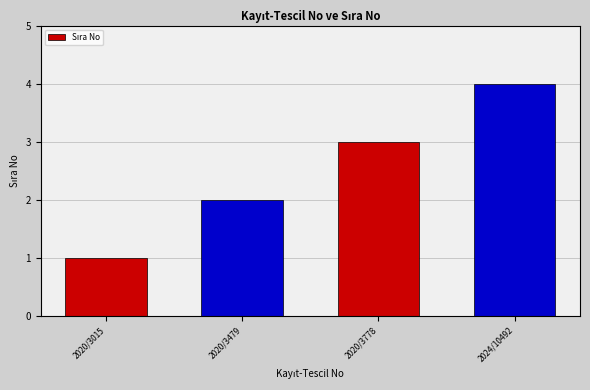

What is the greatest value displayed?

4